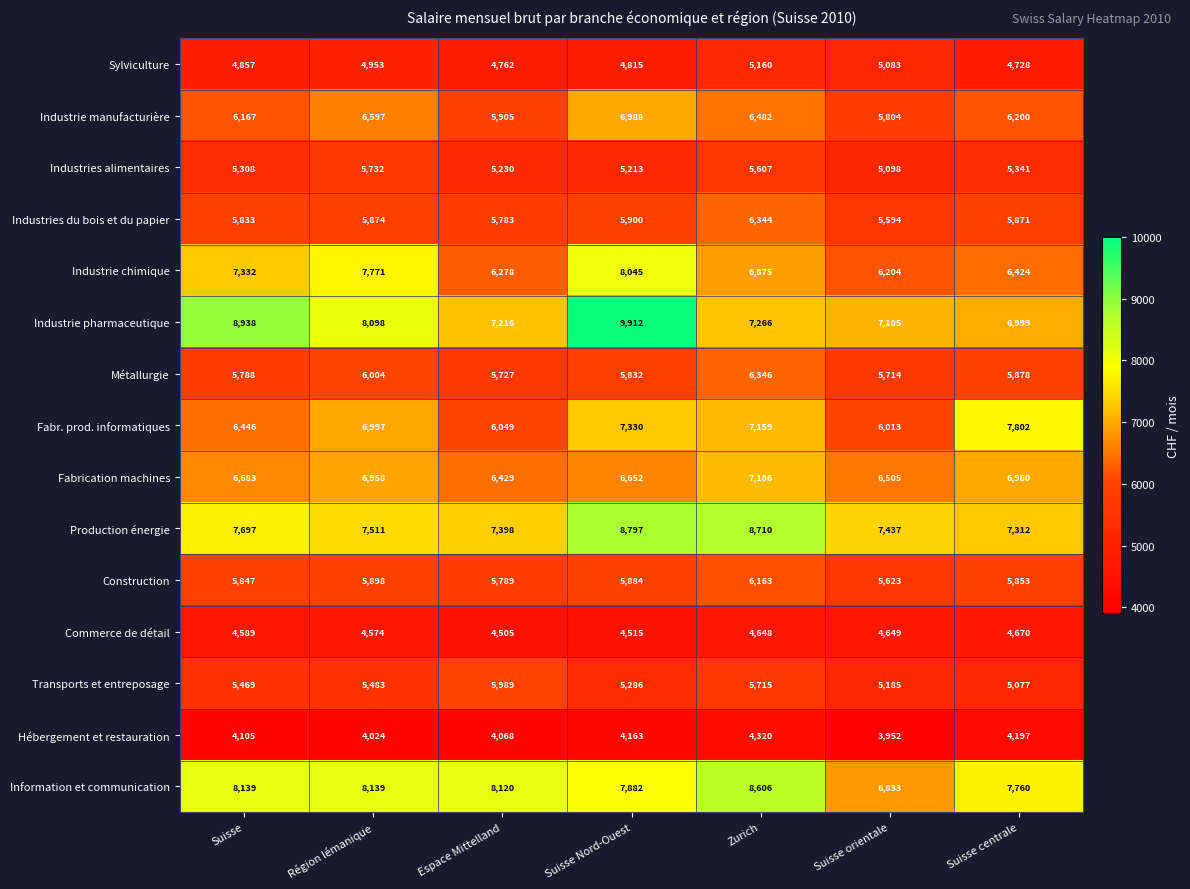

At which category is the sum across all series the highest?

Suisse Nord-Ouest